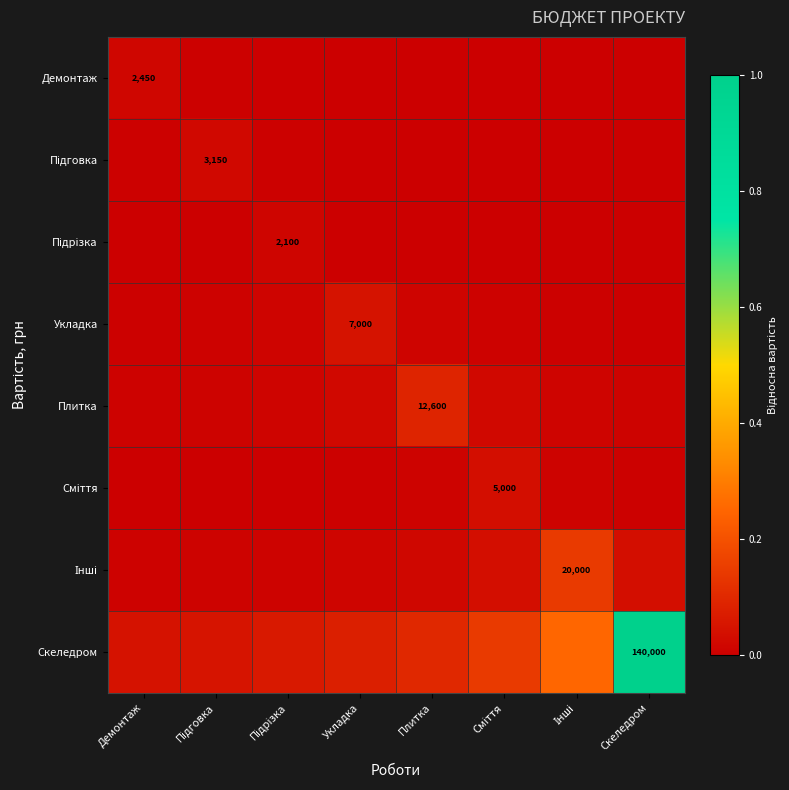

At which label is Підговка closest to 0?

Скеледром